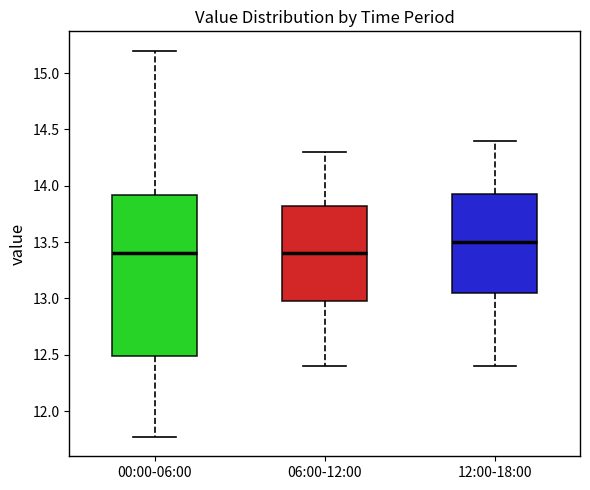

Where does the median line of the box for 00:00-06:00 sit on the y-axis? The values are not printed on the chart, so give them approximately, as read against the axis.

13.40